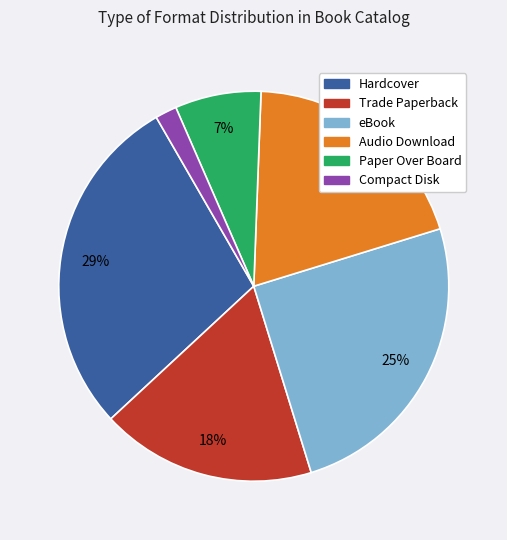

Which category has the smallest portion of the pie?

Compact Disk